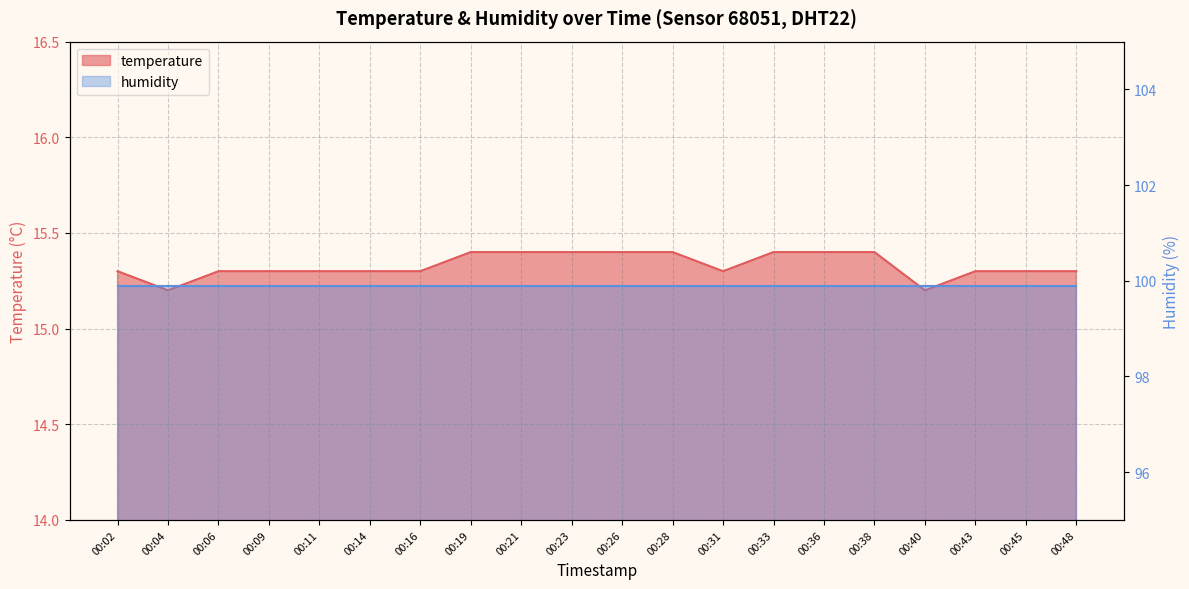

Reading right to left, what are all the values shown in this chart?

00:48=15.3	00:45=15.3	00:43=15.3	00:40=15.2	00:38=15.4	00:36=15.4	00:33=15.4	00:31=15.3	00:28=15.4	00:26=15.4	00:23=15.4	00:21=15.4	00:19=15.4	00:16=15.3	00:14=15.3	00:11=15.3	00:09=15.3	00:06=15.3	00:04=15.2	00:02=15.3